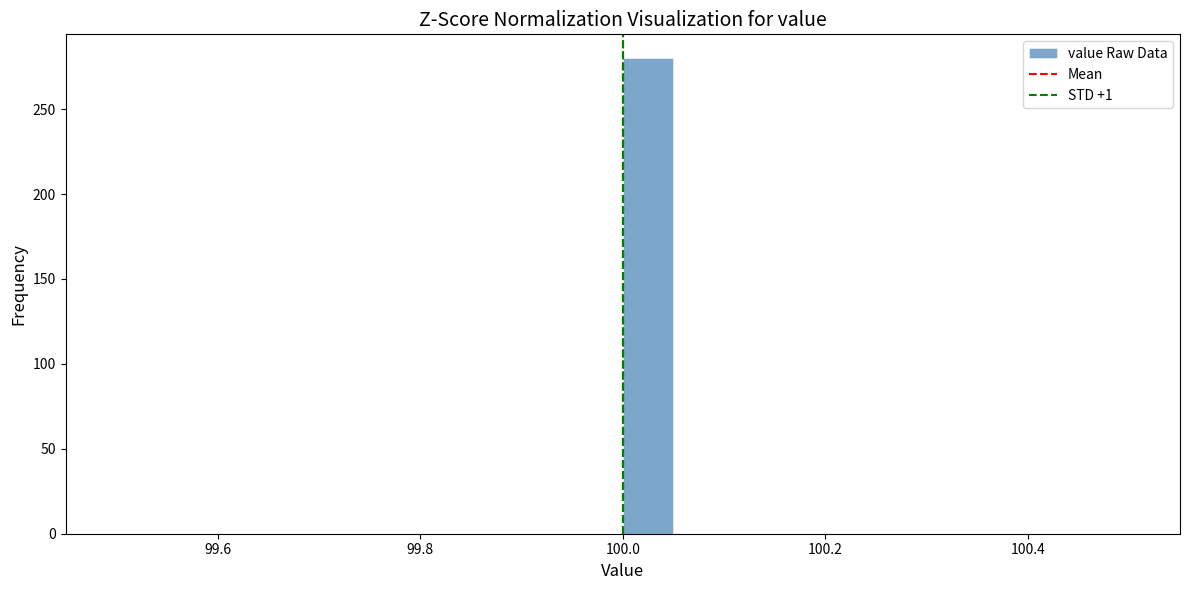

Read against the x-axis, roughly where is the centre of the tallest bar?

100.02